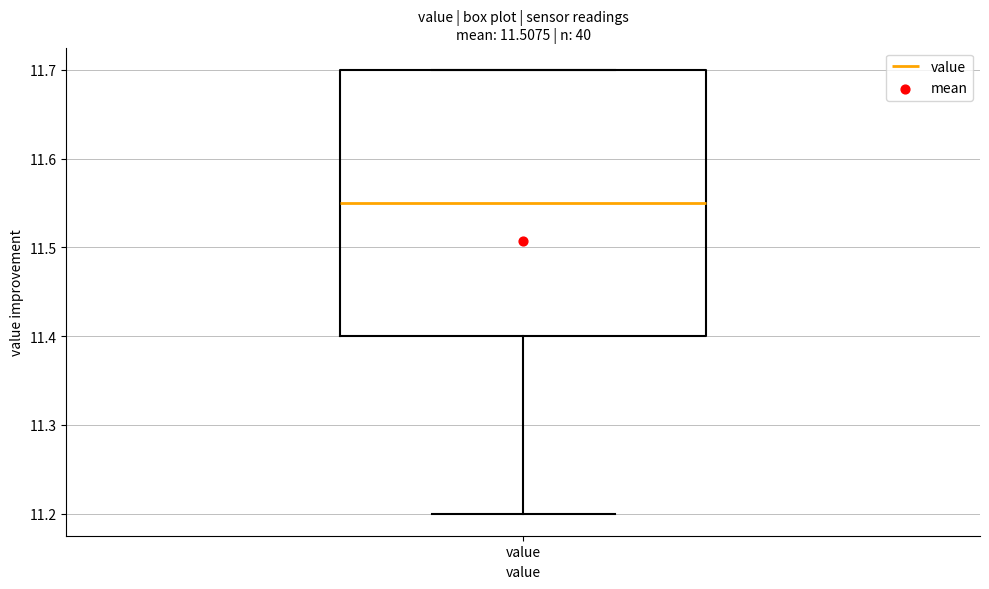

Where is the upper edge of the box for value on the y-axis? The values are not printed on the chart, so give them approximately, as read against the axis.

11.70